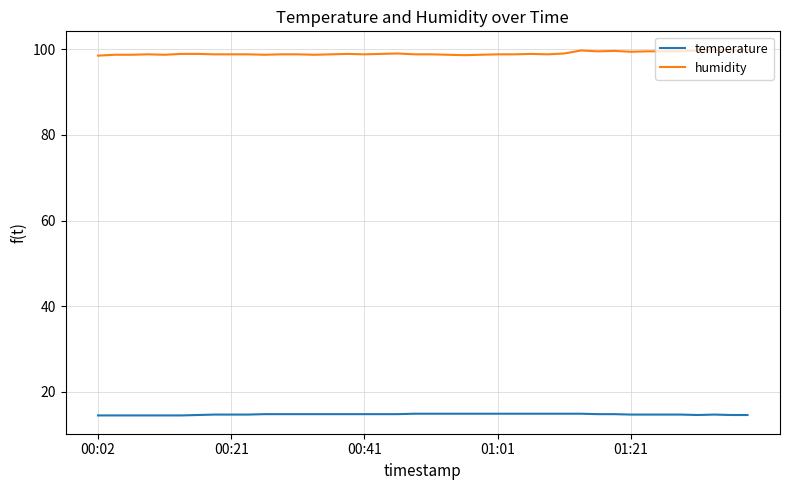

What is the maximum value shown in the chart?

99.9